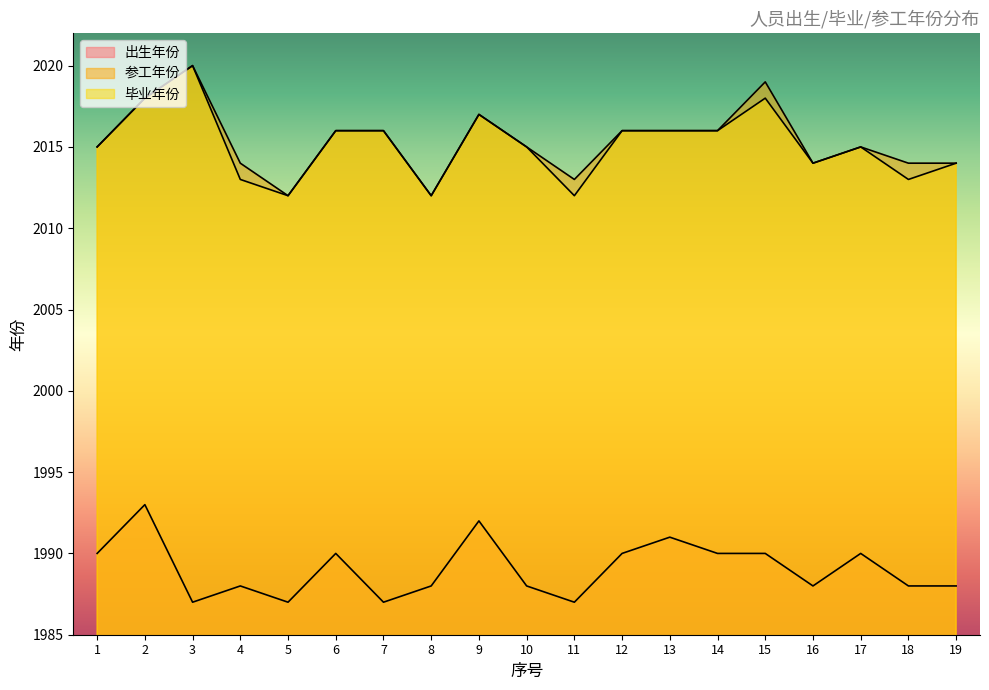

At which label does 毕业年份 reach its peak?

3